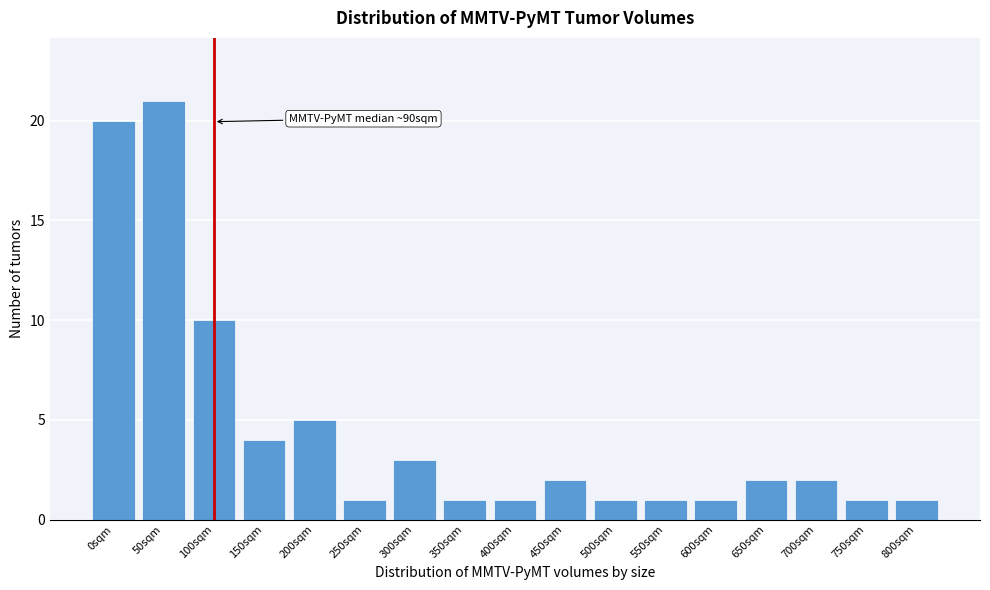

Reading left to right, transcribe all the data shown in this chart.

20	21	10	4	5	1	3	1	1	2	1	1	1	2	2	1	1